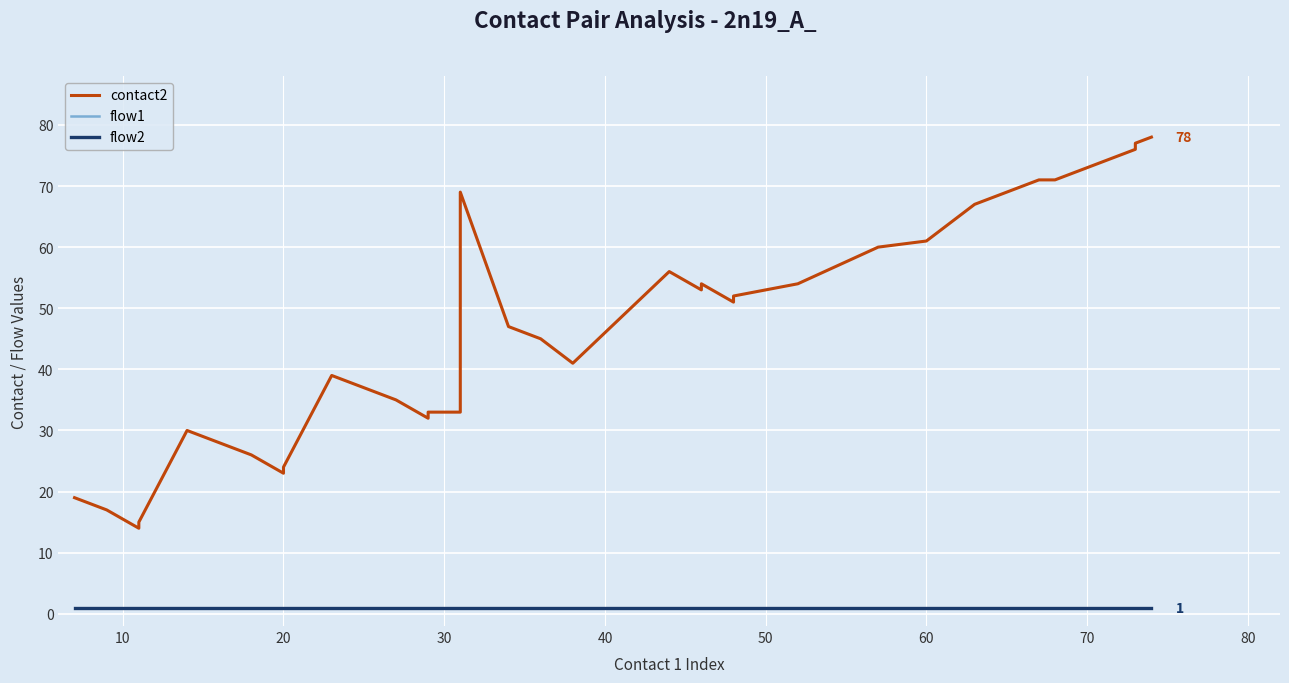

At 10, list the series in order from largest to smallest.

contact2, flow1, flow2